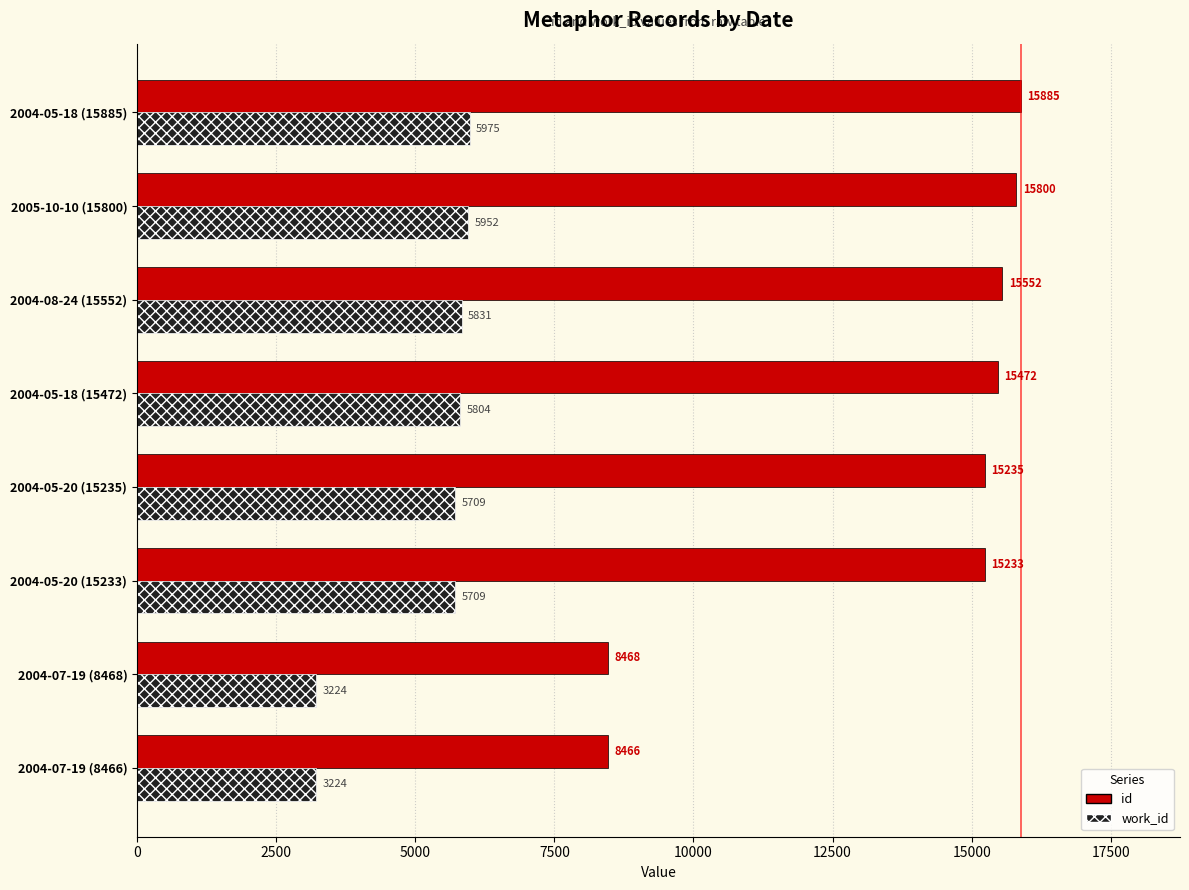

Which series has the widest spread of values?

id